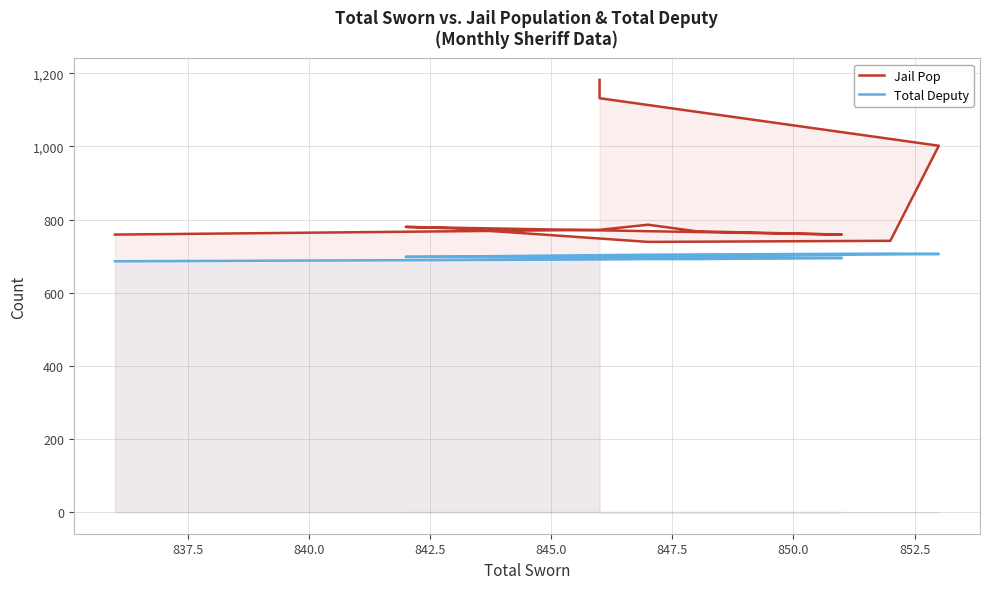

True or false: Total Deputy and Jail Pop intersect in this chart.

False